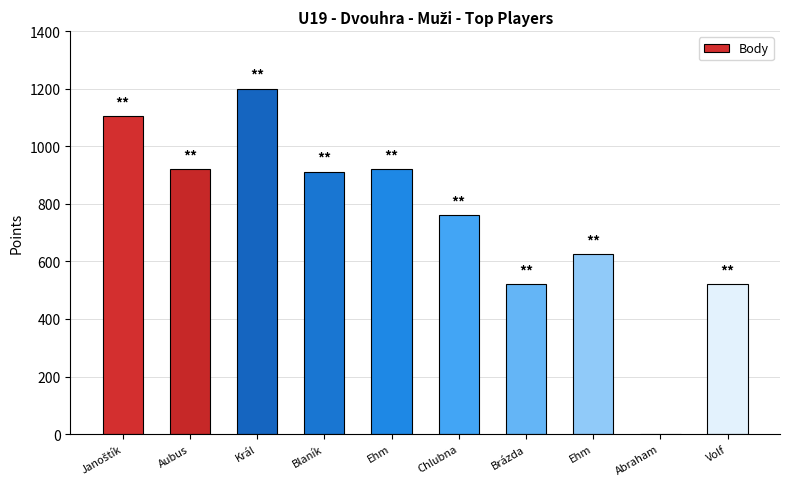

Are the bars horizontal?

No